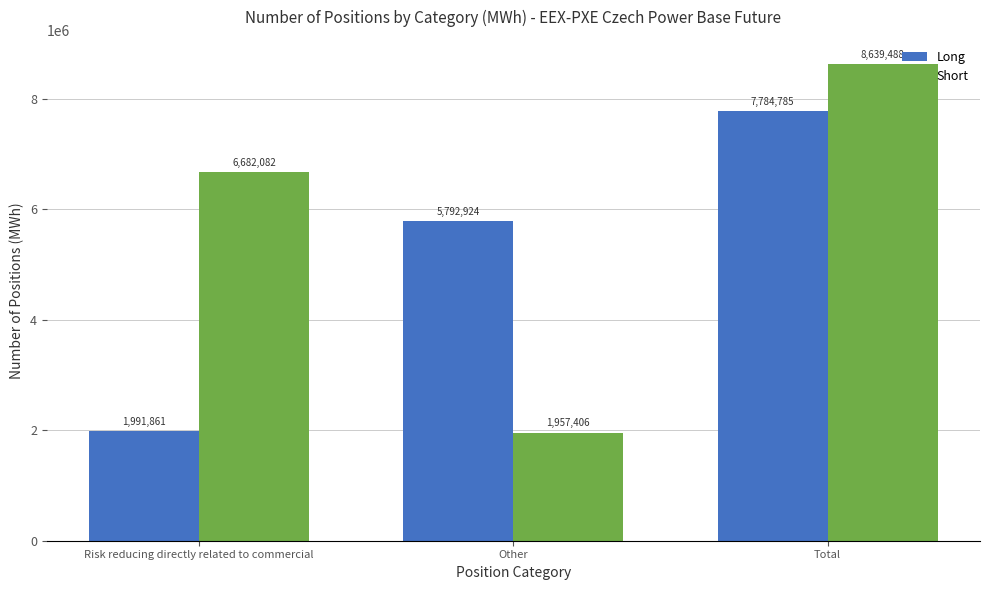

What is the label of the 1st bar from the left?

Risk reducing directly related to commercial